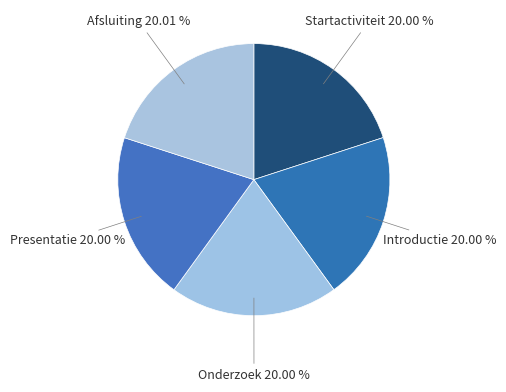

Is the sum of Introductie and Presentatie greater than half?

No